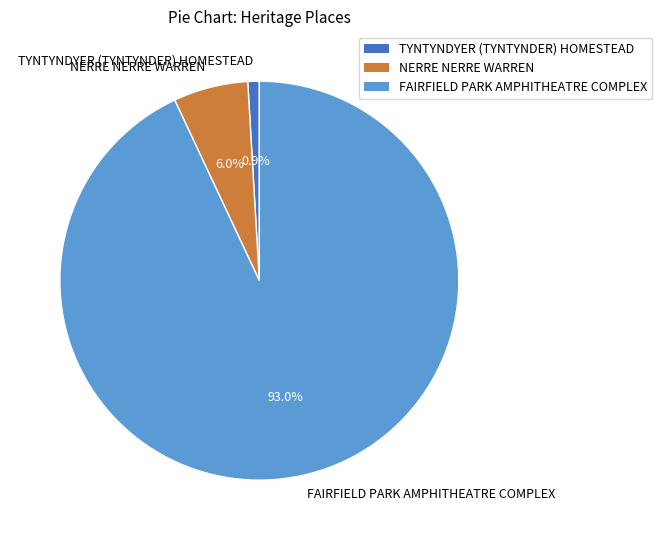

Which has a higher value, TYNTYNDYER (TYNTYNDER) HOMESTEAD or FAIRFIELD PARK AMPHITHEATRE COMPLEX?

FAIRFIELD PARK AMPHITHEATRE COMPLEX